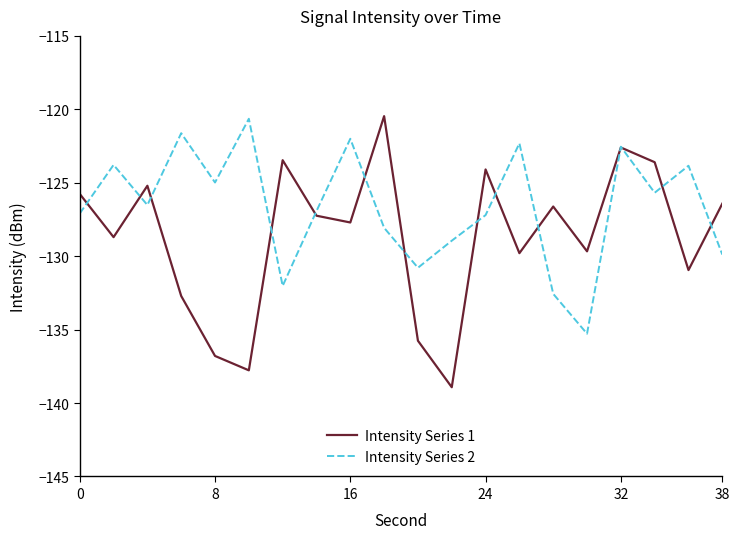

What is the greatest value displayed?

-120.5